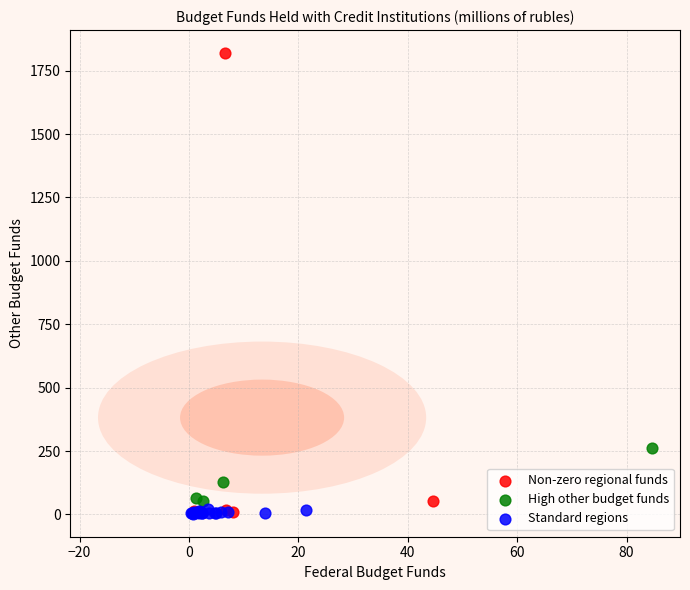

Which series has the largest Y range (max minus min)?

Non-zero regional funds